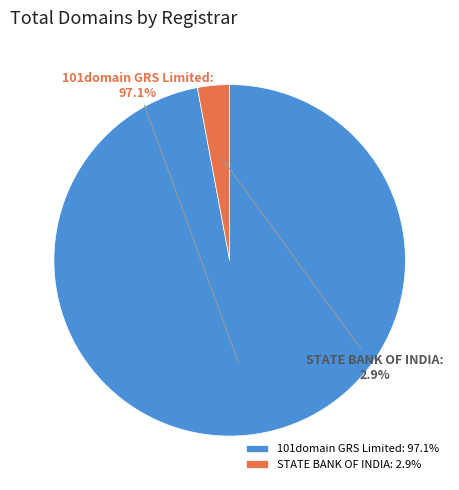

Which has a higher value, 101domain GRS Limited or STATE BANK OF INDIA?

101domain GRS Limited